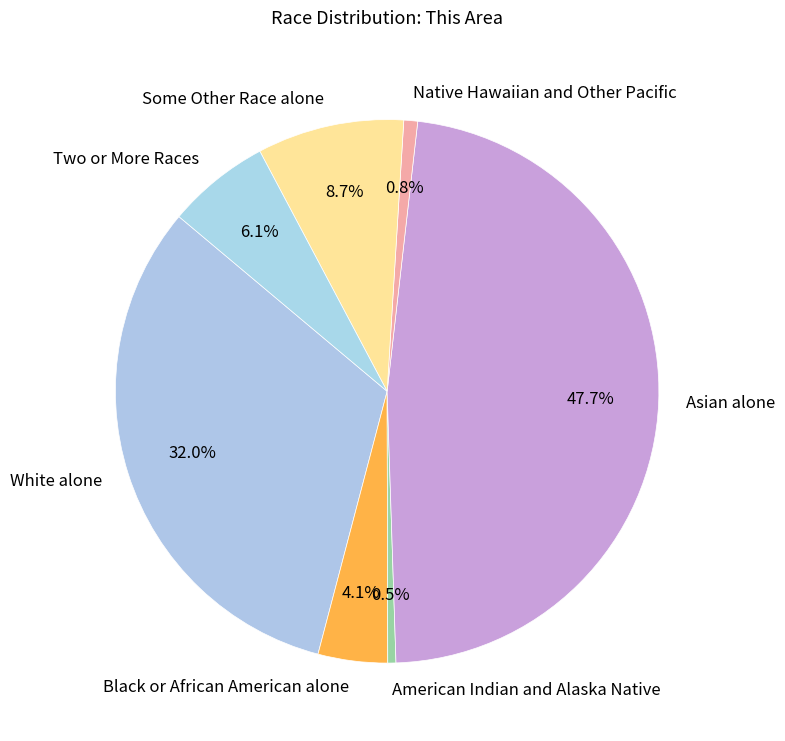

To the nearest percent, what percentage of the pie is Native Hawaiian and Other Pacific?

1%